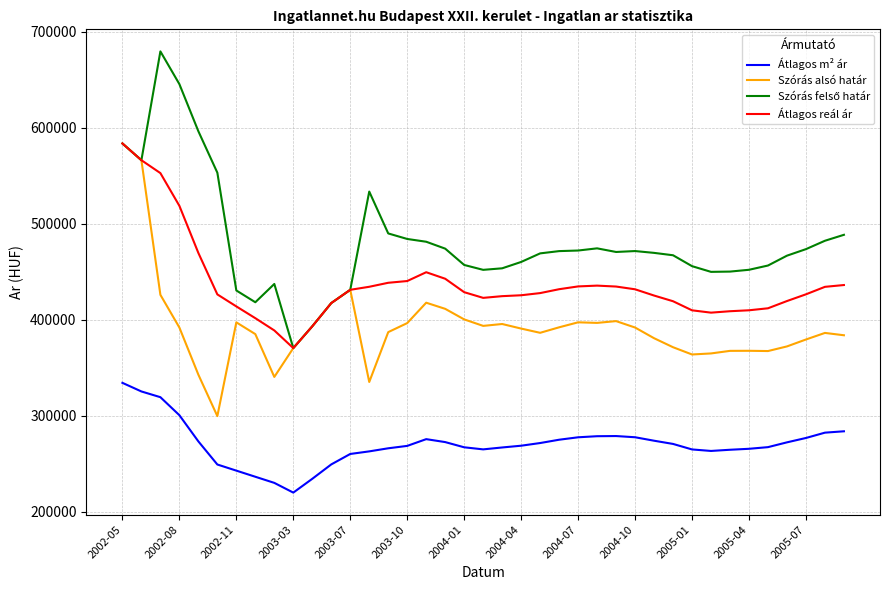

What is the greatest value displayed?

679769